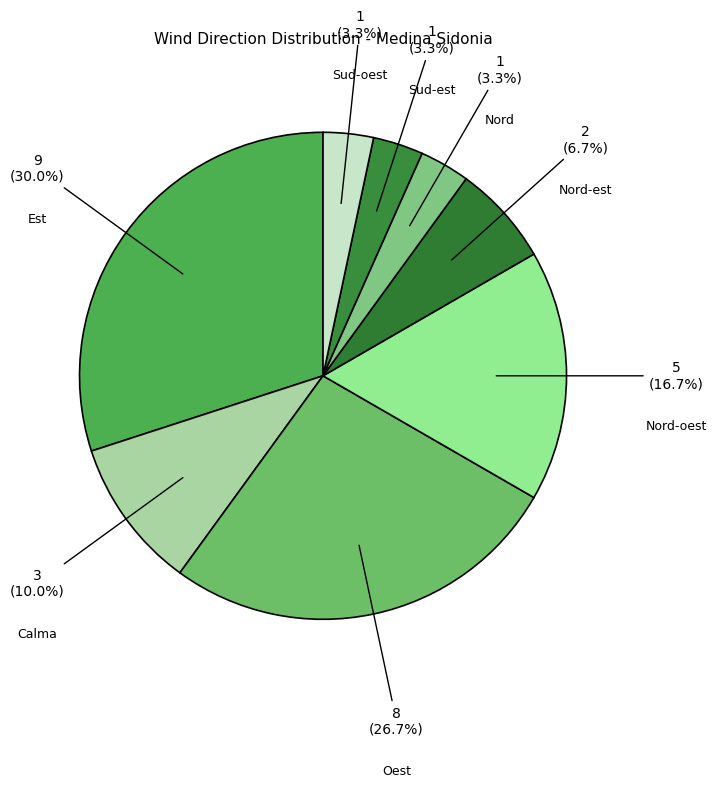

How many slices are in this pie chart?

8